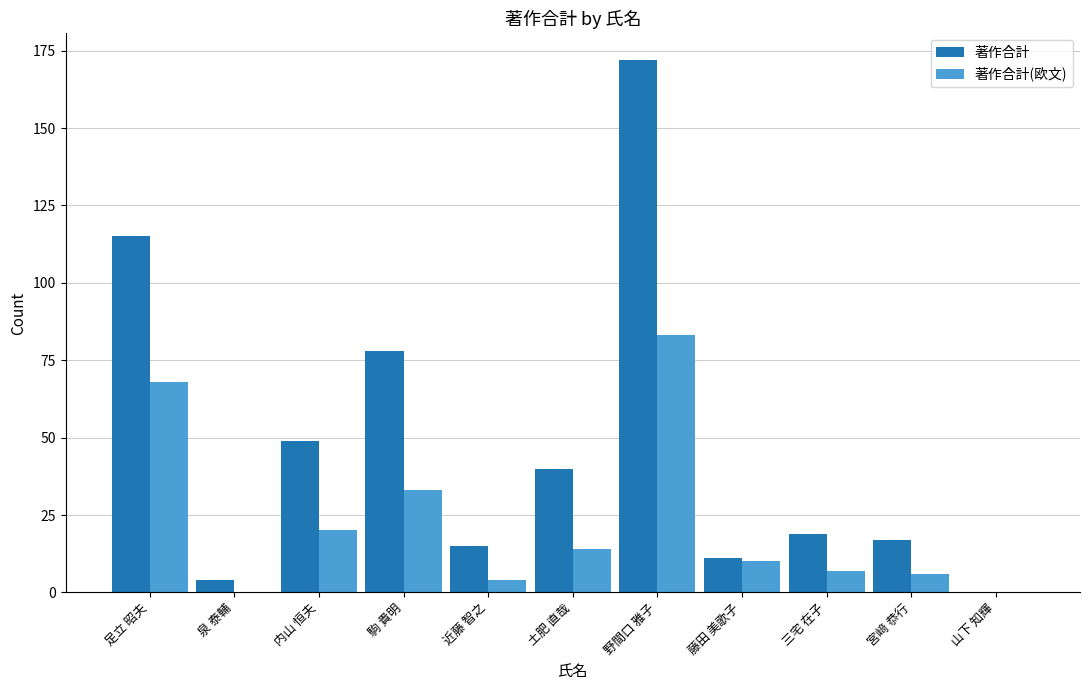

True or false: 著作合計(欧文) has a value of 118 at 野間口 雅子.

False